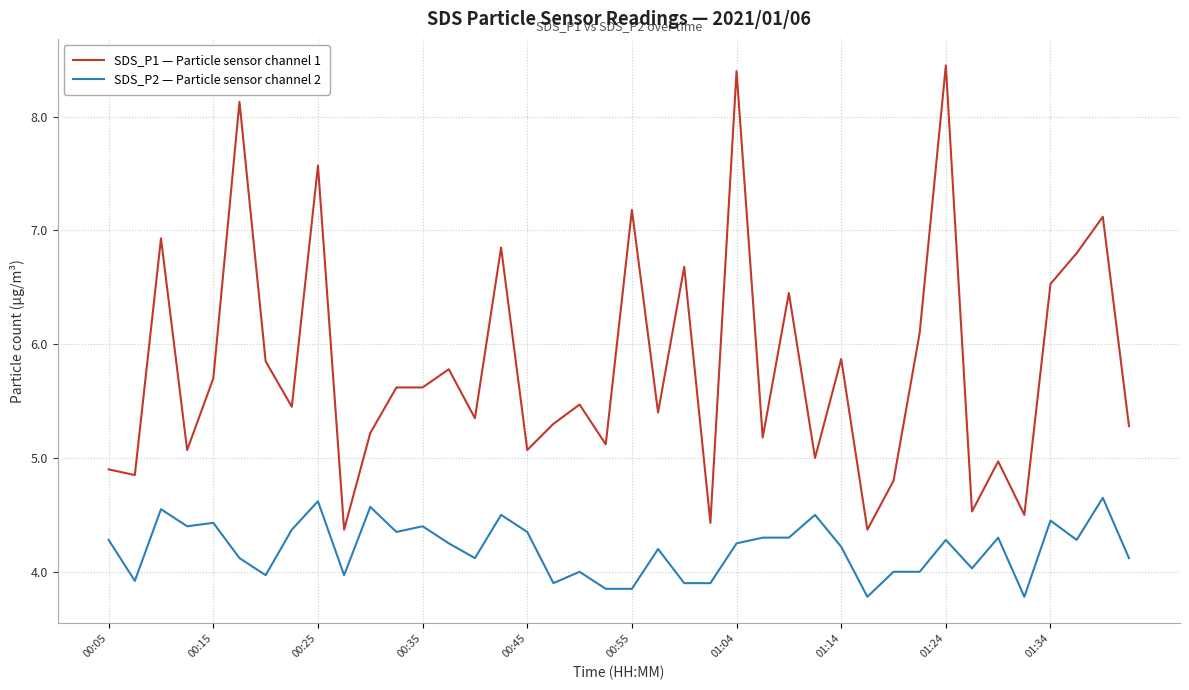

True or false: SDS_P2 — Particle sensor channel 2 and SDS_P1 — Particle sensor channel 1 intersect in this chart.

False